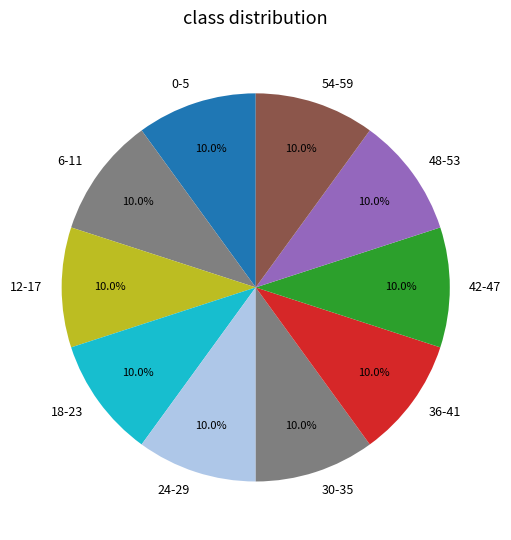

How many segments does this pie chart have?

10